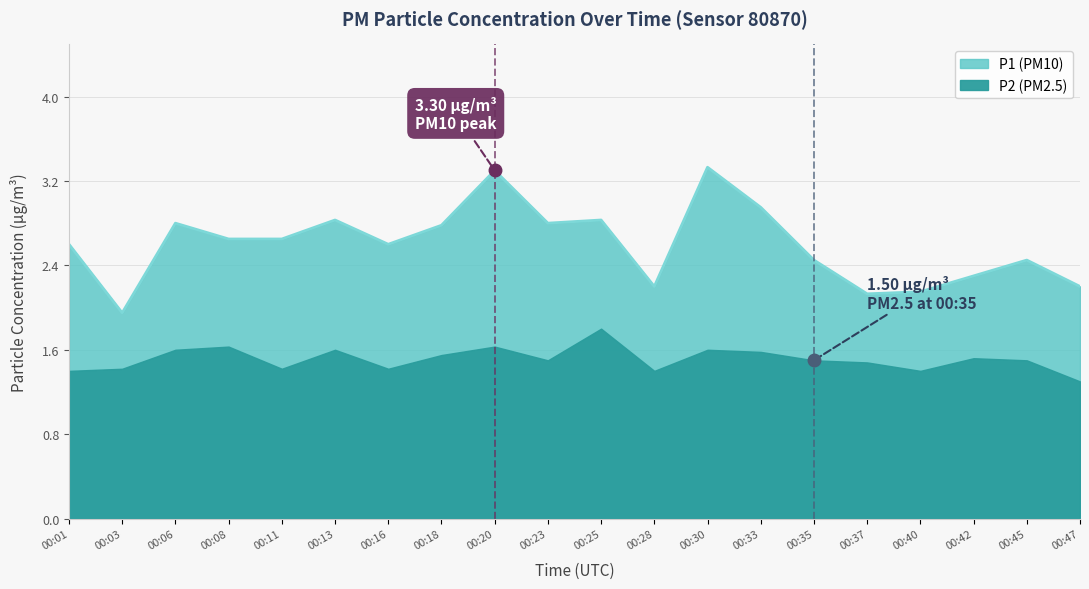

What is the maximum value shown in the chart?

3.3